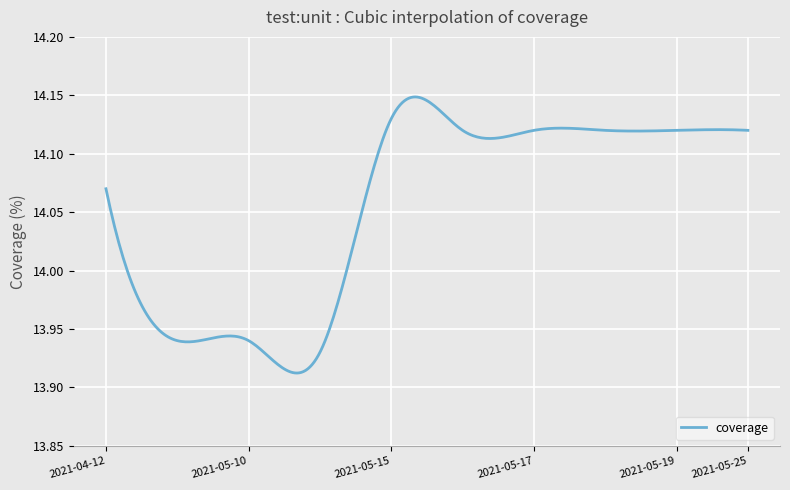

How many lines are shown in the chart?

1